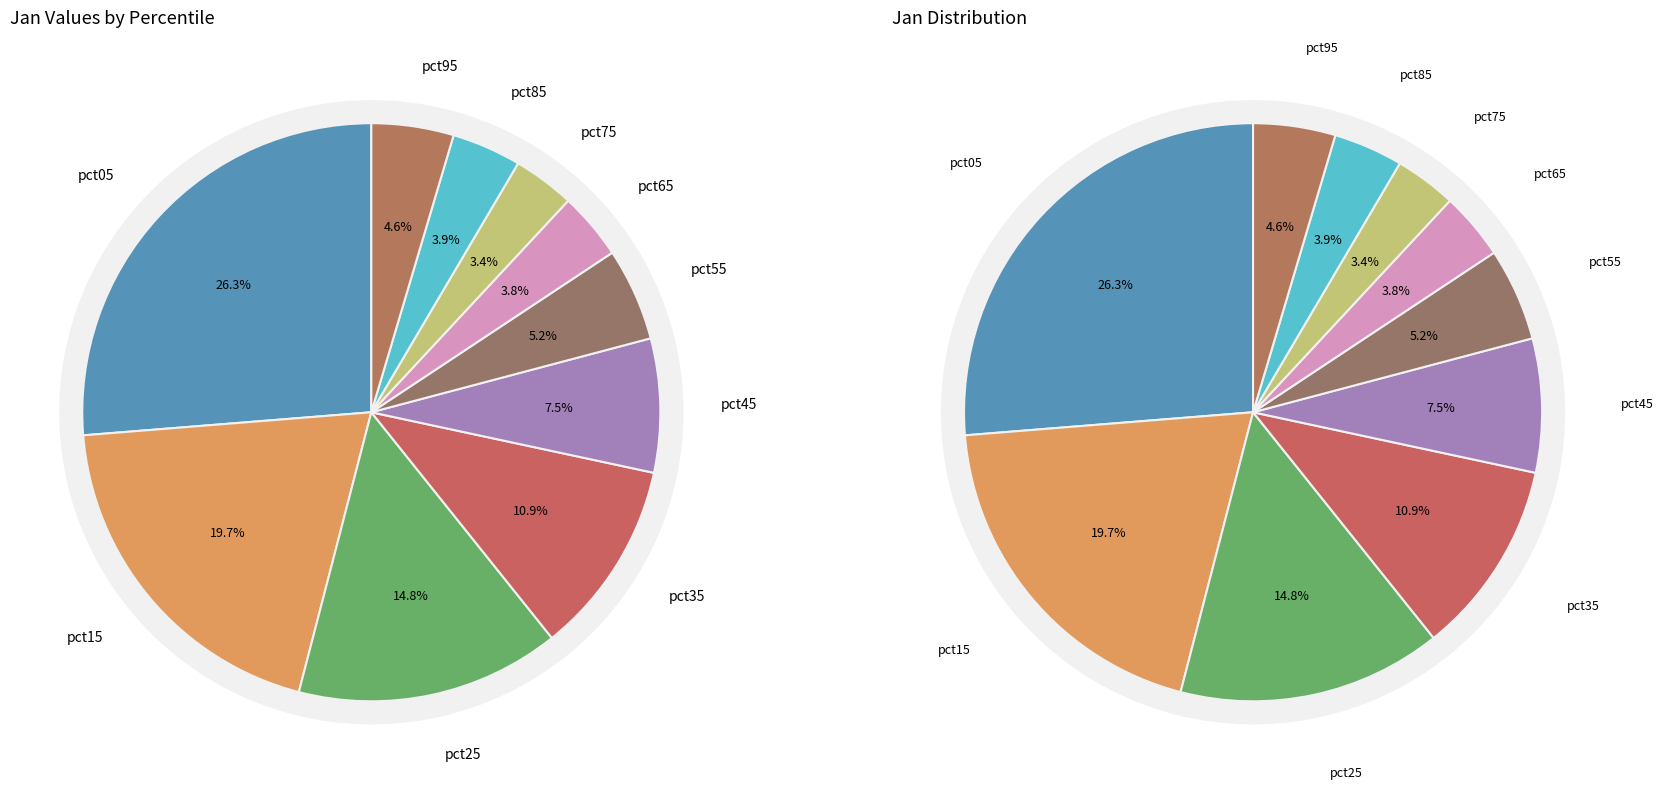

To the nearest percent, what is the difference between the largest and smallest slice percentages?

23%